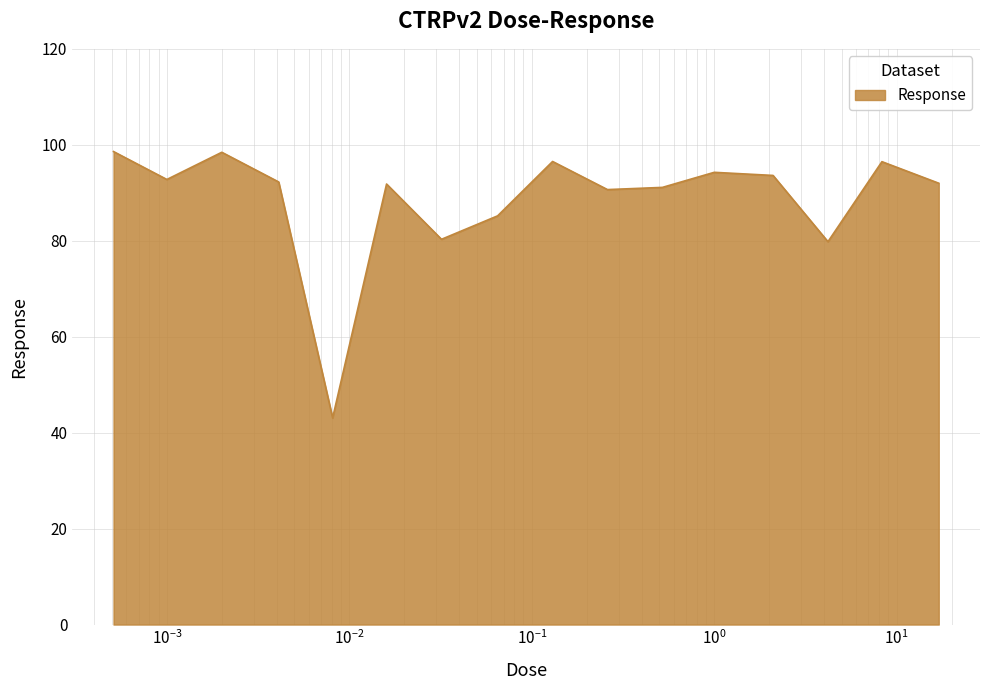

What is the difference between the maximum and minimum values?

55.5